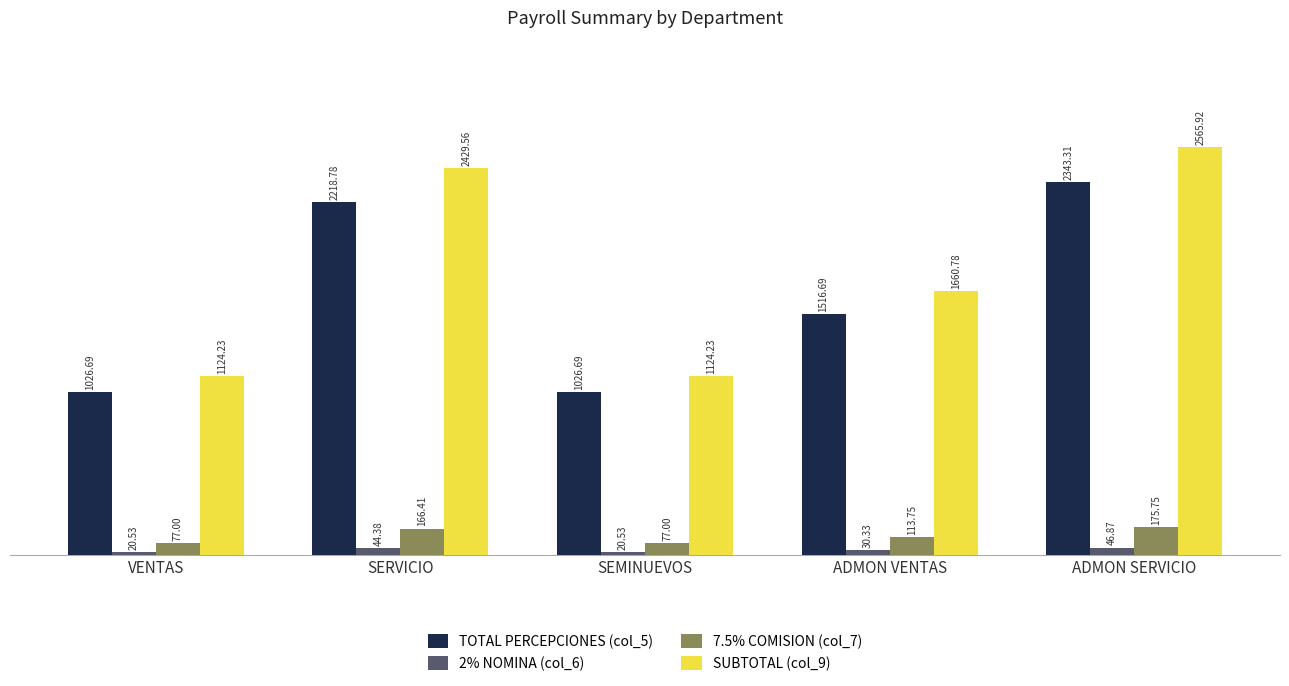

What is the total value across all series at SERVICIO?

4859.1